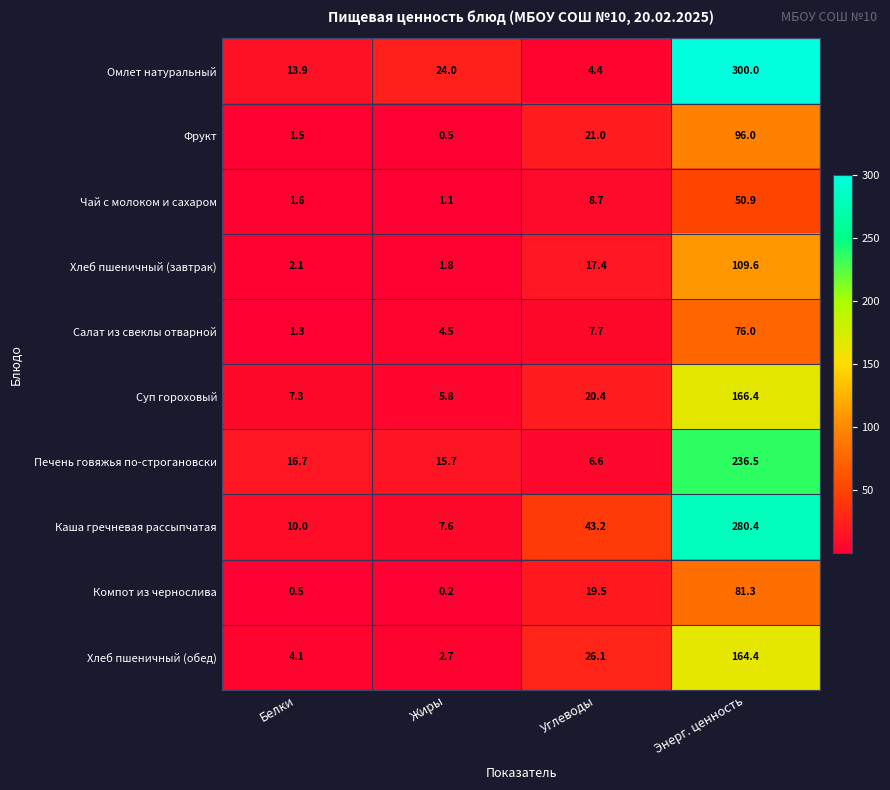

How many categories are shown in the chart?

4